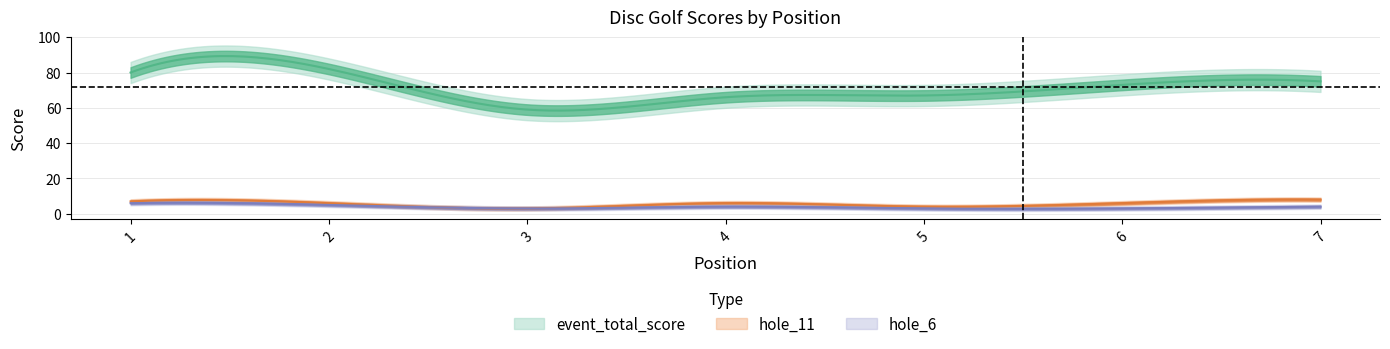

How many values in the hole_6 series are below 4?

3